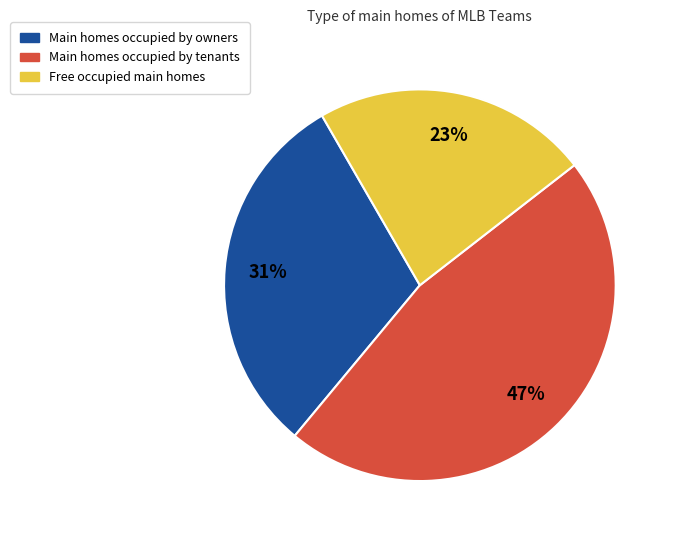

What is the ratio of the value at Main homes occupied by owners to the value at Main homes occupied by tenants?

0.7